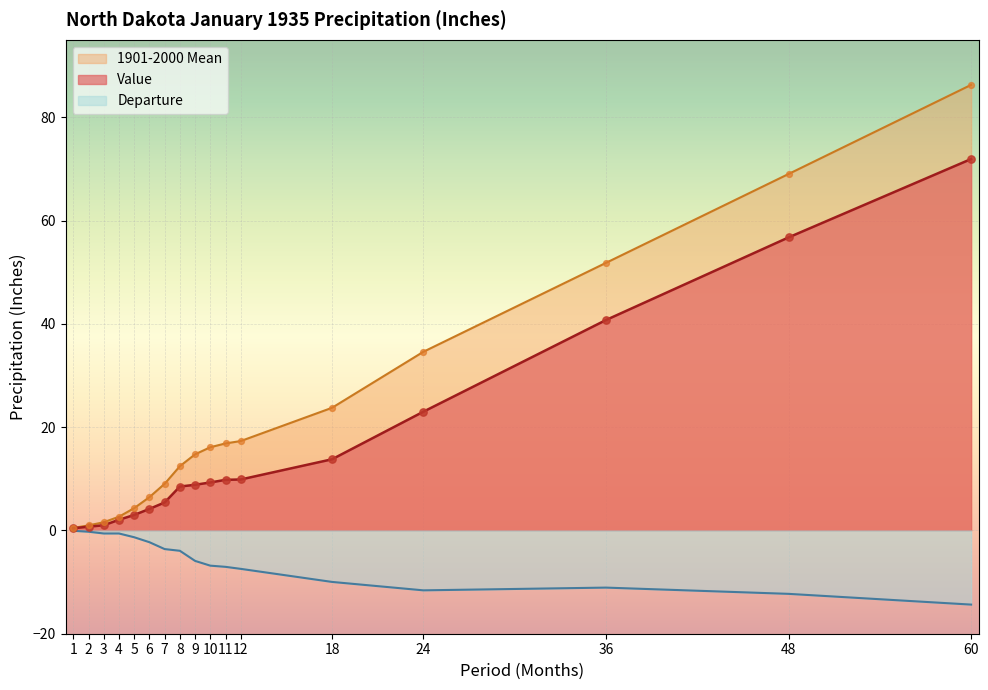

Is the value of Value at 1 greater than the value of 1901-2000 Mean at 1?

No